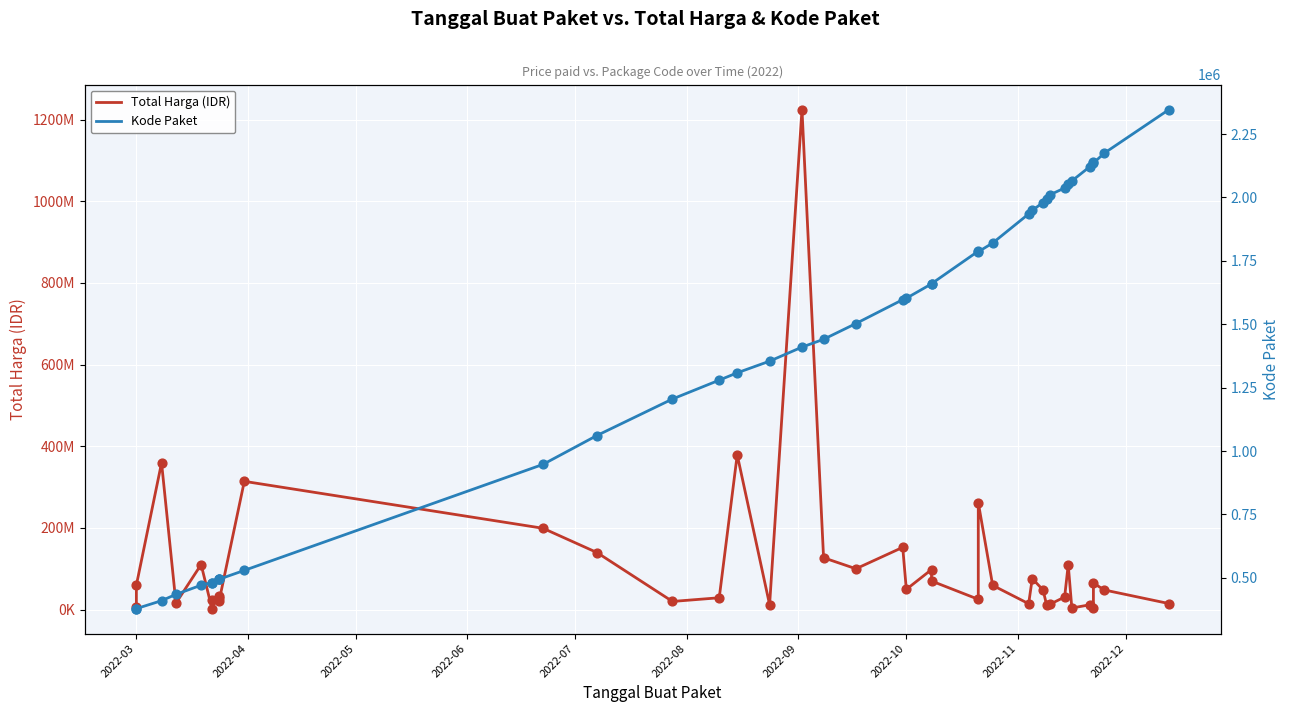

Is the value of Kode Paket at 38 greater than the value of Total Harga (IDR) at 12?

No